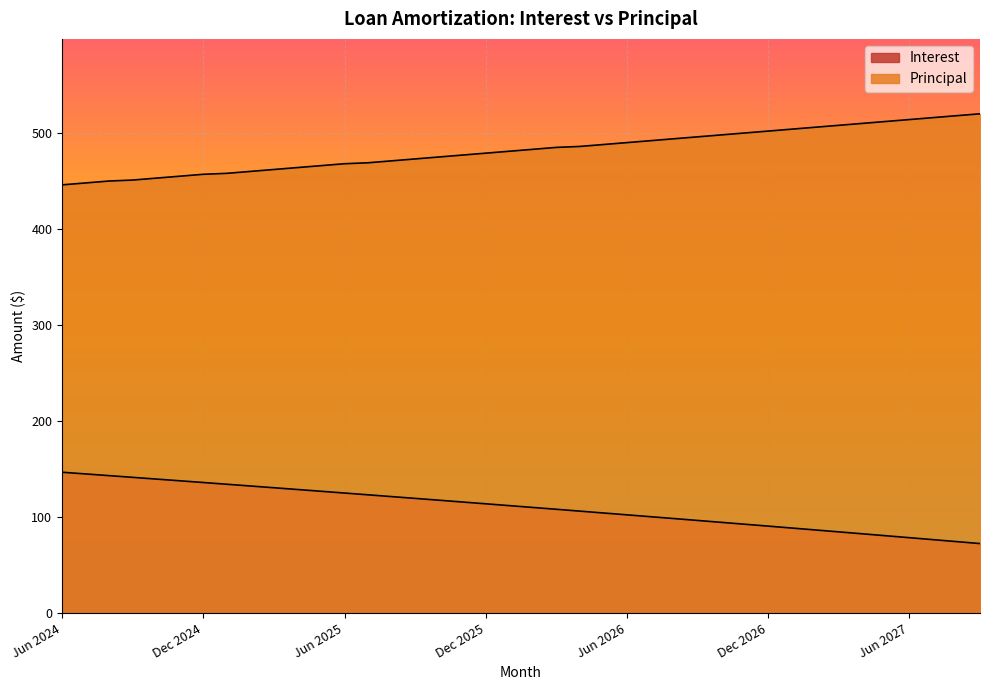

Which has a higher value, Apr 2026 or Sep 2025?

Sep 2025